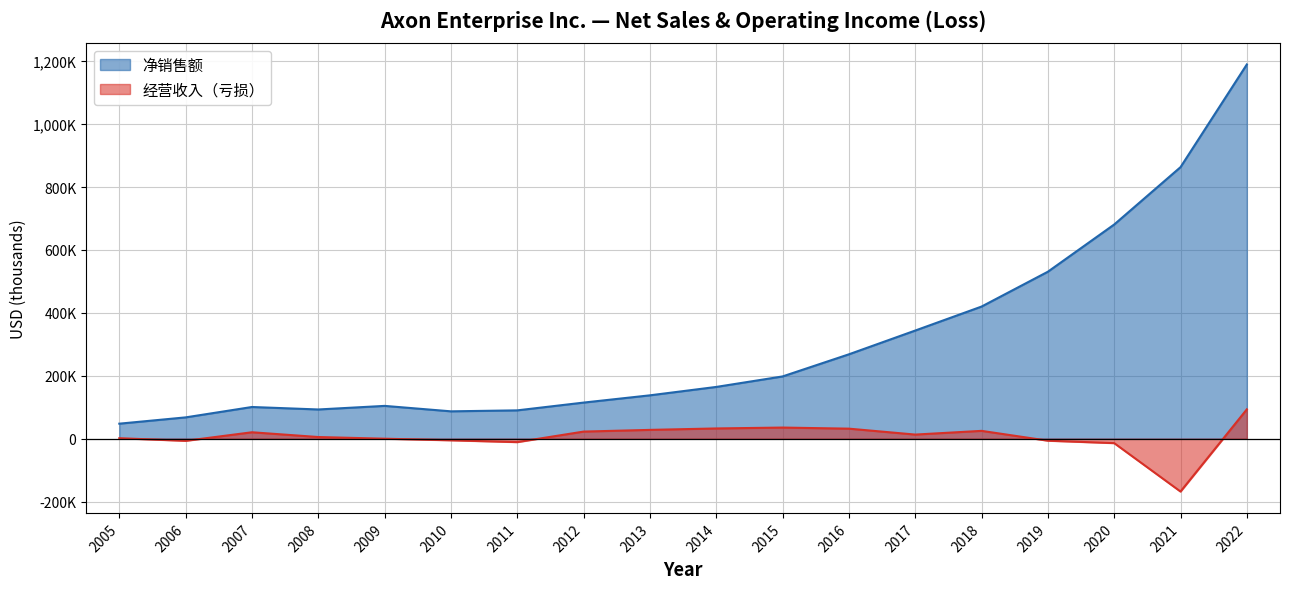

True or false: 净销售额 has a value of 114753 at 2012.

True